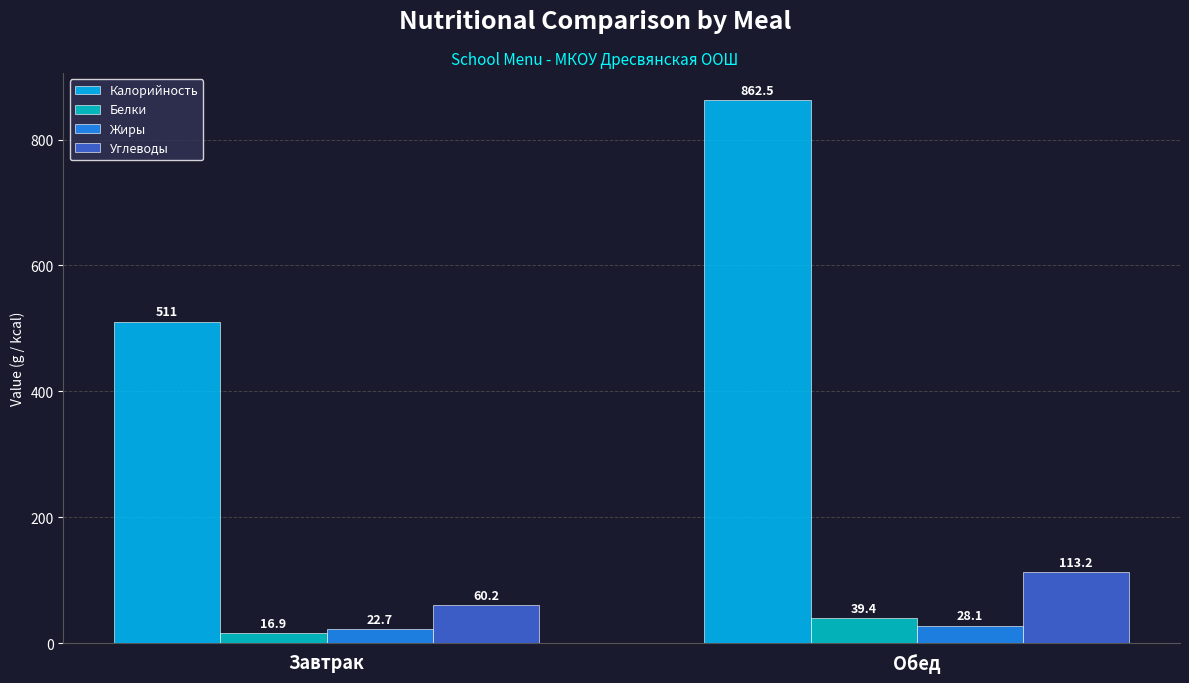

What is the difference between the Углеводы values at Завтрак and Обед?

53.0